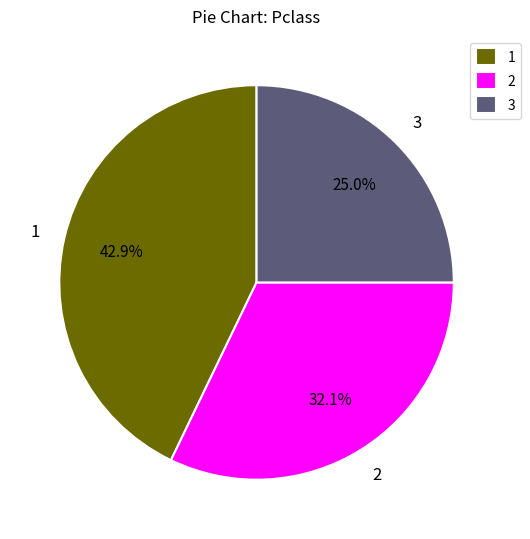

Does 1 account for over 50% of the chart?

No